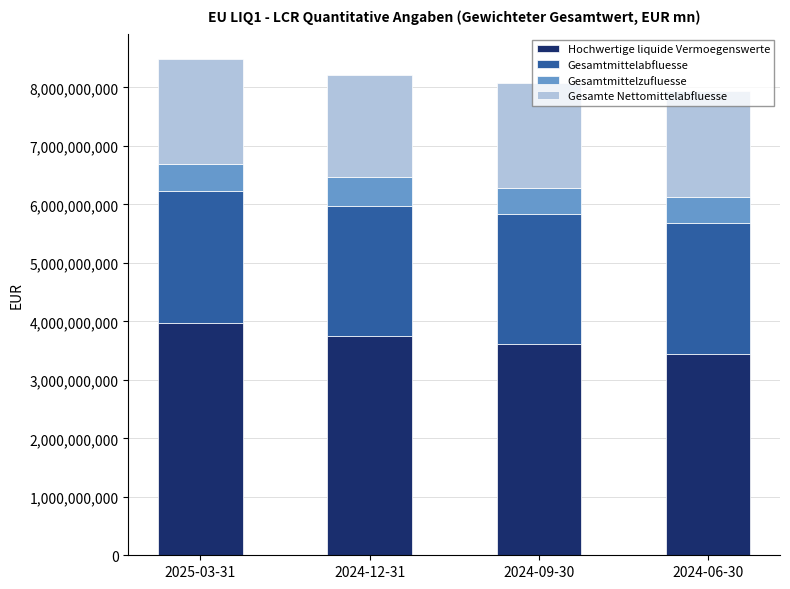

What is the total value across all series at 2024-09-30?

8071656263.5